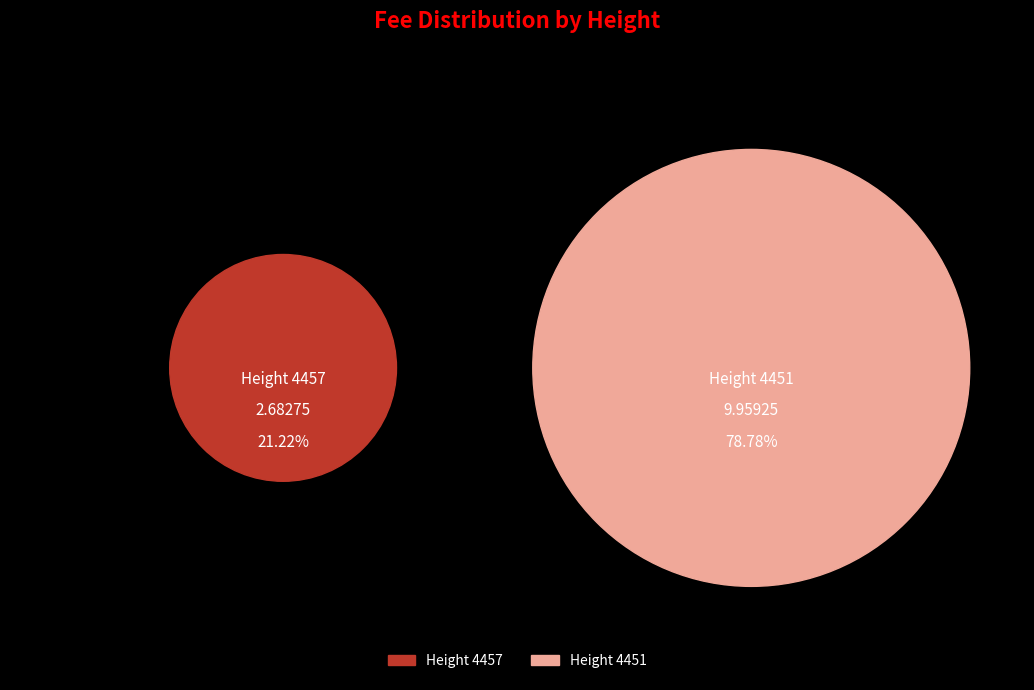

Which category accounts for the majority?

4451